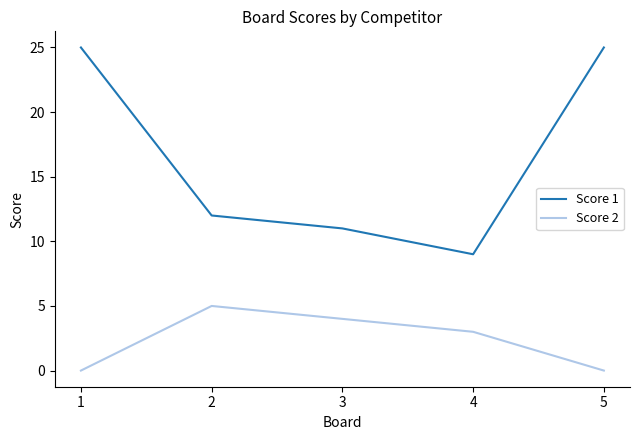

True or false: Score 1 and Score 2 cross at least once.

False